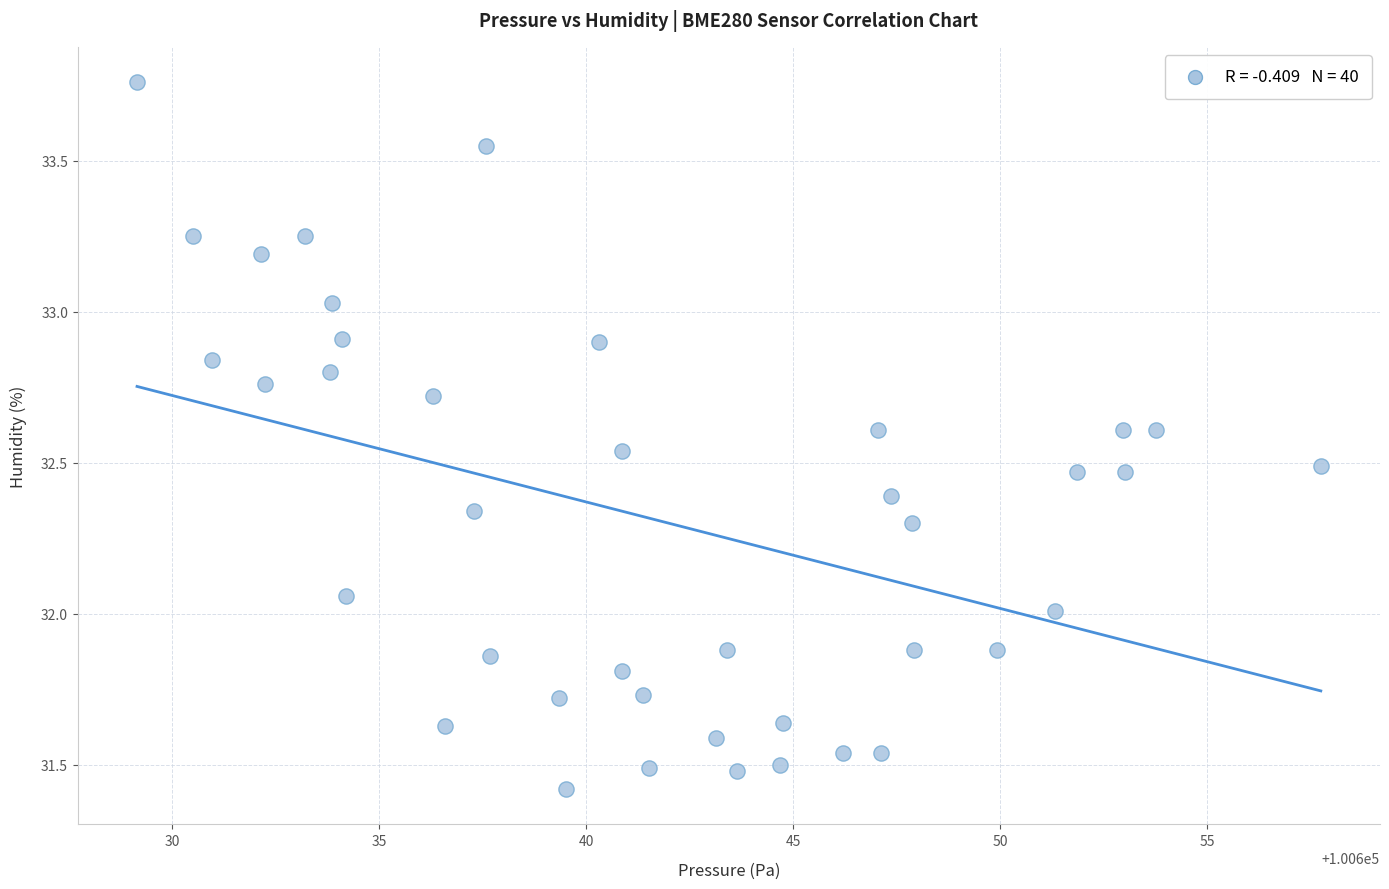

What is the range of Y values (max minus min)?

2.3